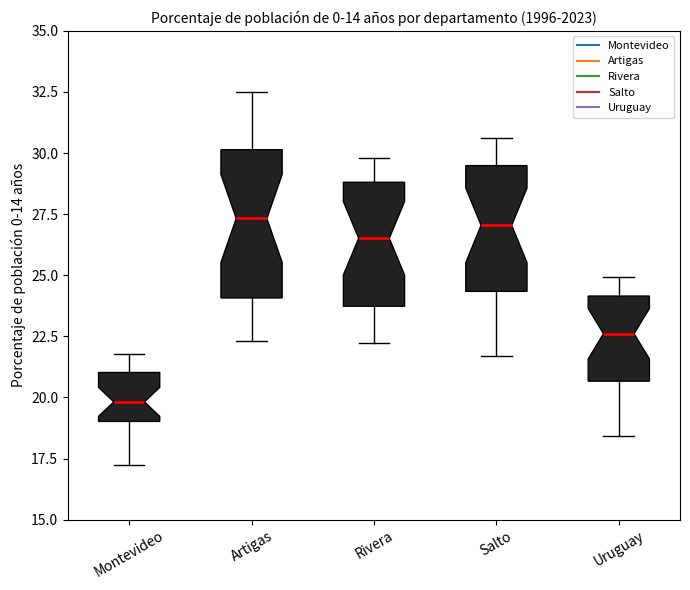

Where does the median line of the box for Montevideo sit on the y-axis? The values are not printed on the chart, so give them approximately, as read against the axis.

20.0